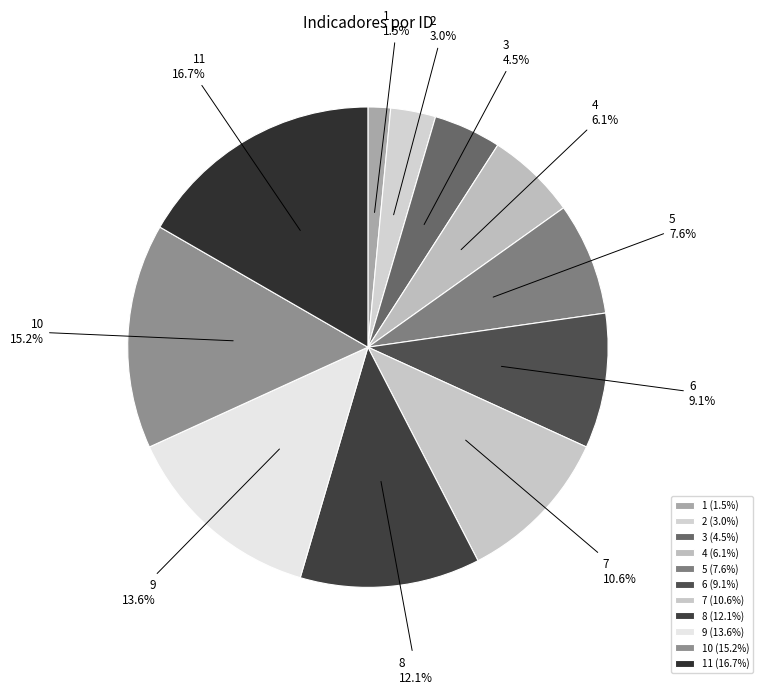

How many slices are in this pie chart?

11